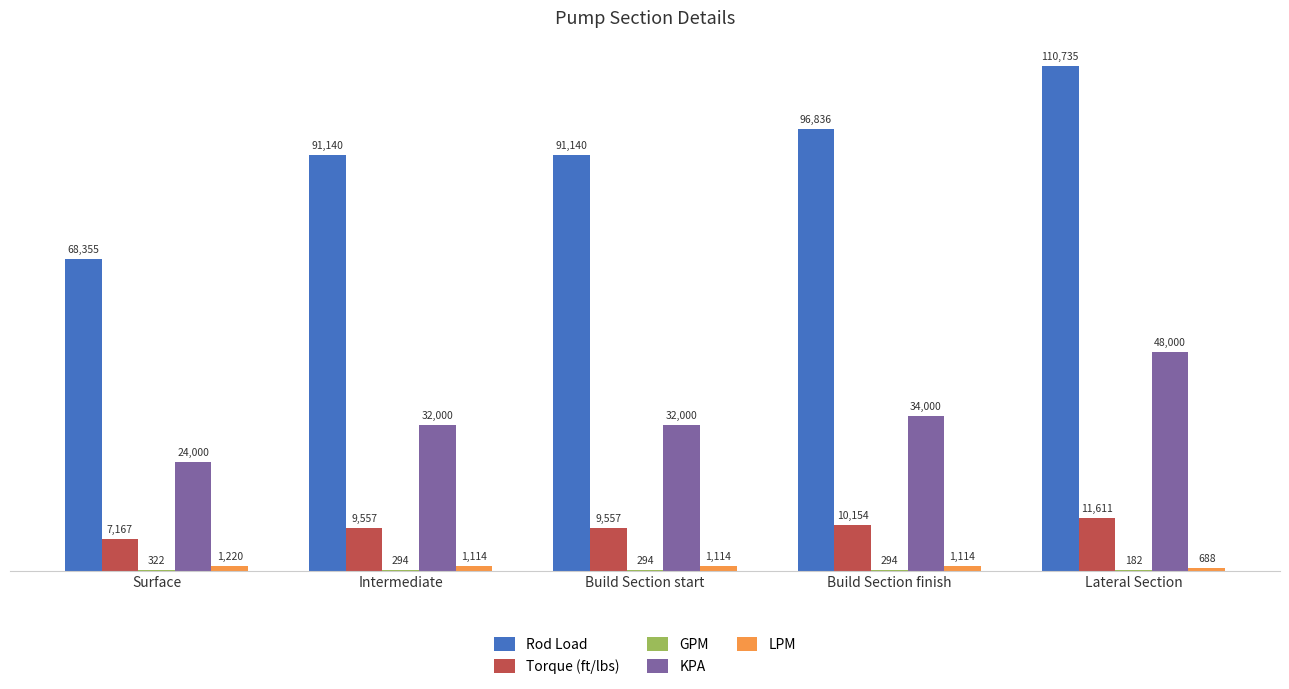

Which series has the largest total across all categories?

Rod Load